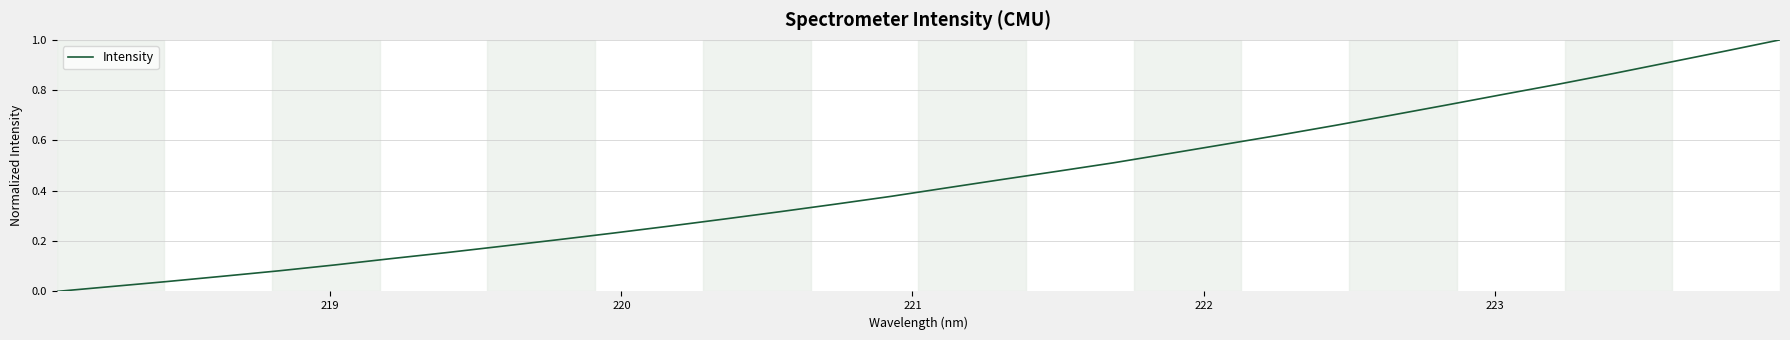

What is the value of the 7th point from the left?

0.1